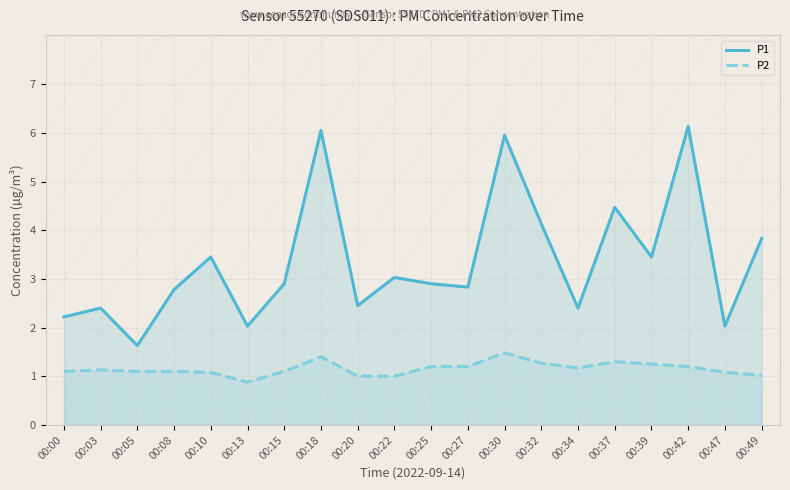

What is the total value across all series at 00:08?

3.9